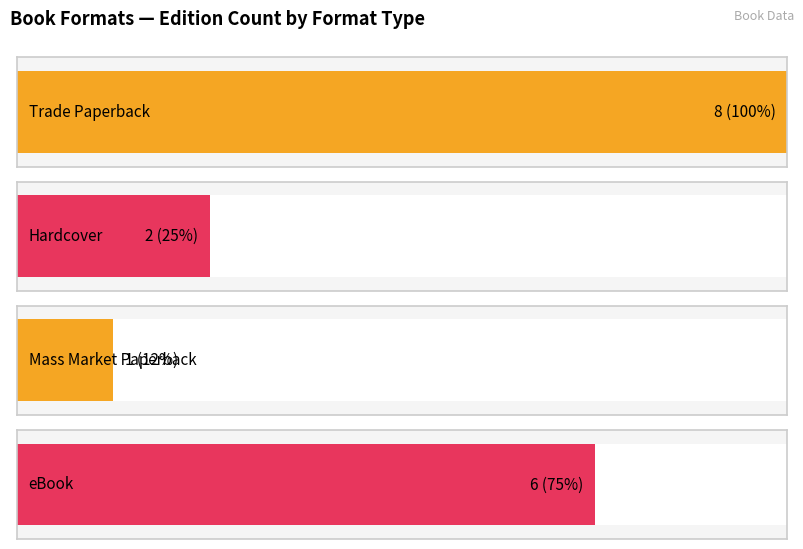

List the labels in order of value, largest first.

0, 3, 1, 2